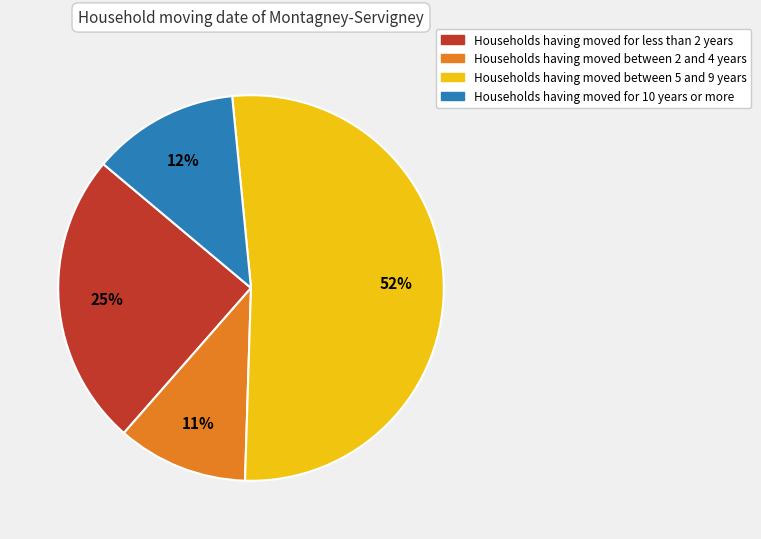

True or false: Households having moved for less than 2 years accounts for 14% of the total.

False